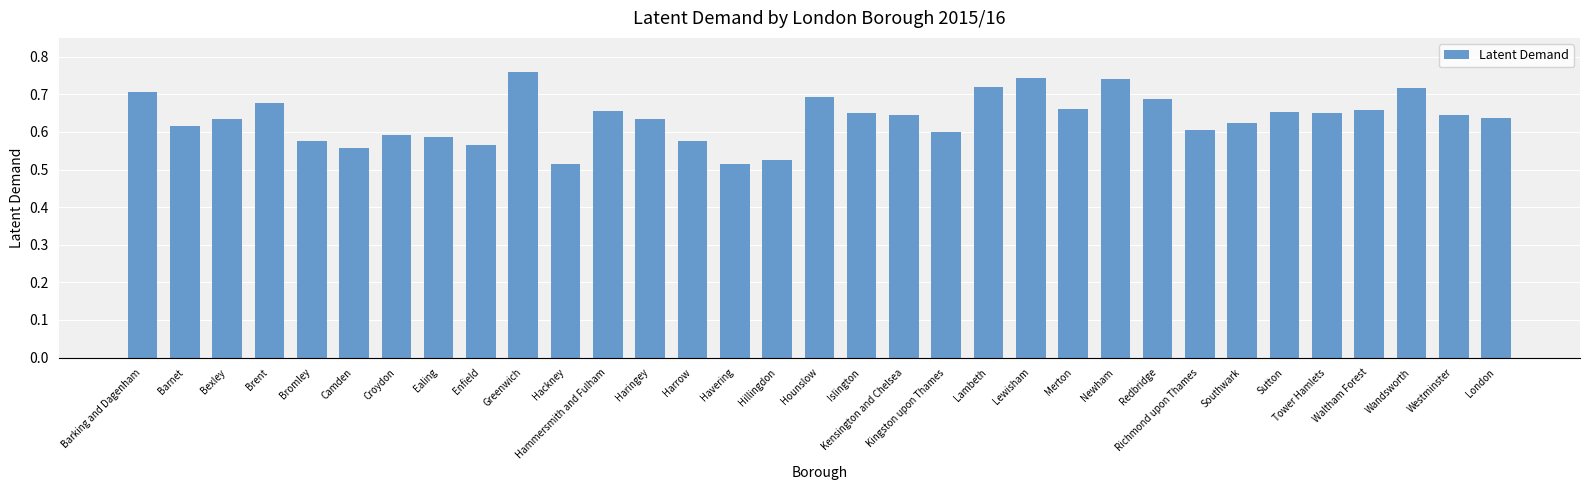

What position from the left is Southwark?

27